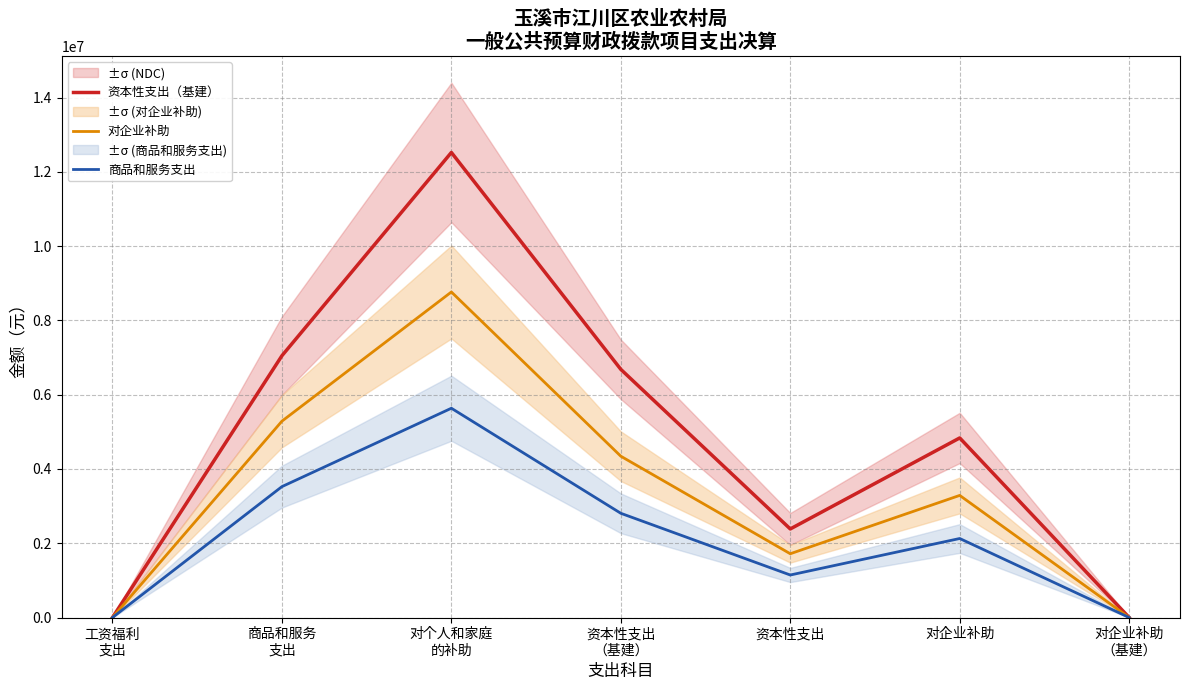

True or false: 资本性支出（基建） has a value of 6681016.9 at 资本性支出
（基建）.

True